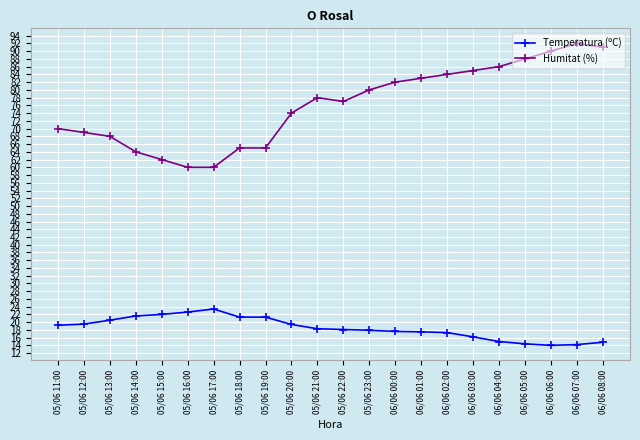

Does the chart have visible grid lines?

Yes